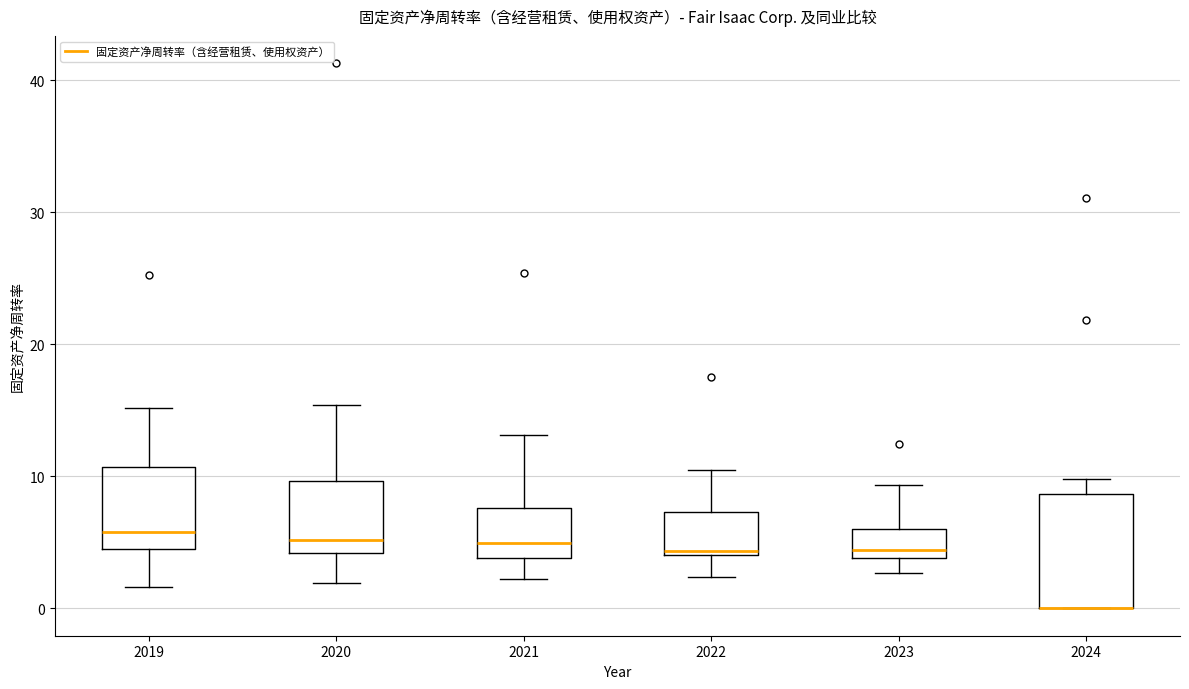

Where does the lower whisker of the box at x = 2023 end on the y-axis? The values are not printed on the chart, so give them approximately, as read against the axis.

3